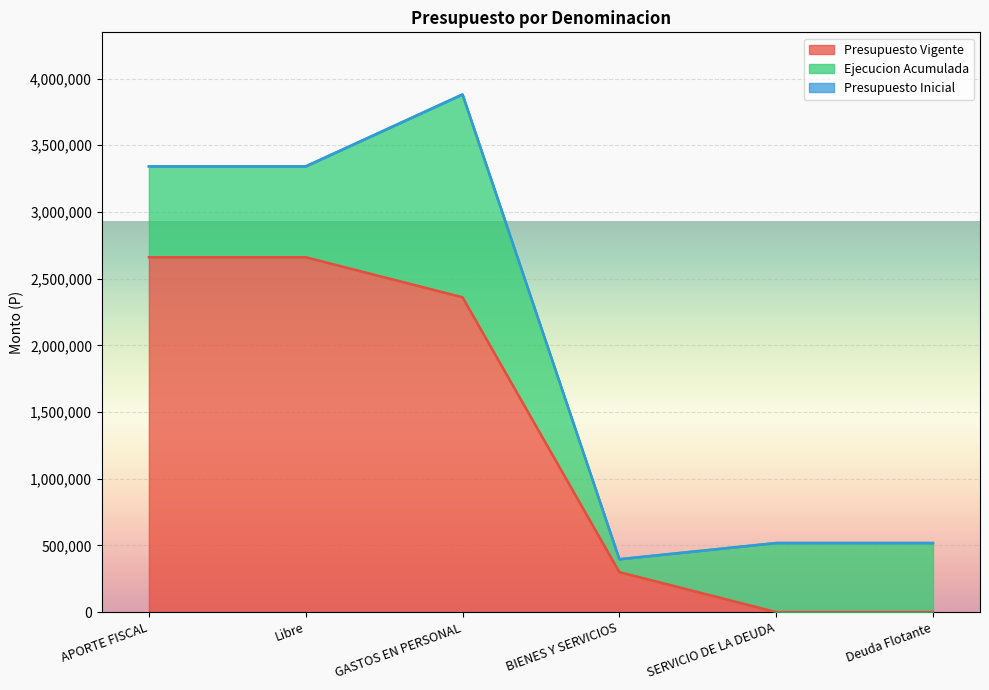

Reading left to right, transcribe all the data shown in this chart.

Presupuesto Vigente: 2659954	2659954	2360010	299944	0	0
Ejecucion Acumulada: 681080	681080	1520465	96296	517761	517761
Presupuesto Inicial: 0	0	0	0	0	0